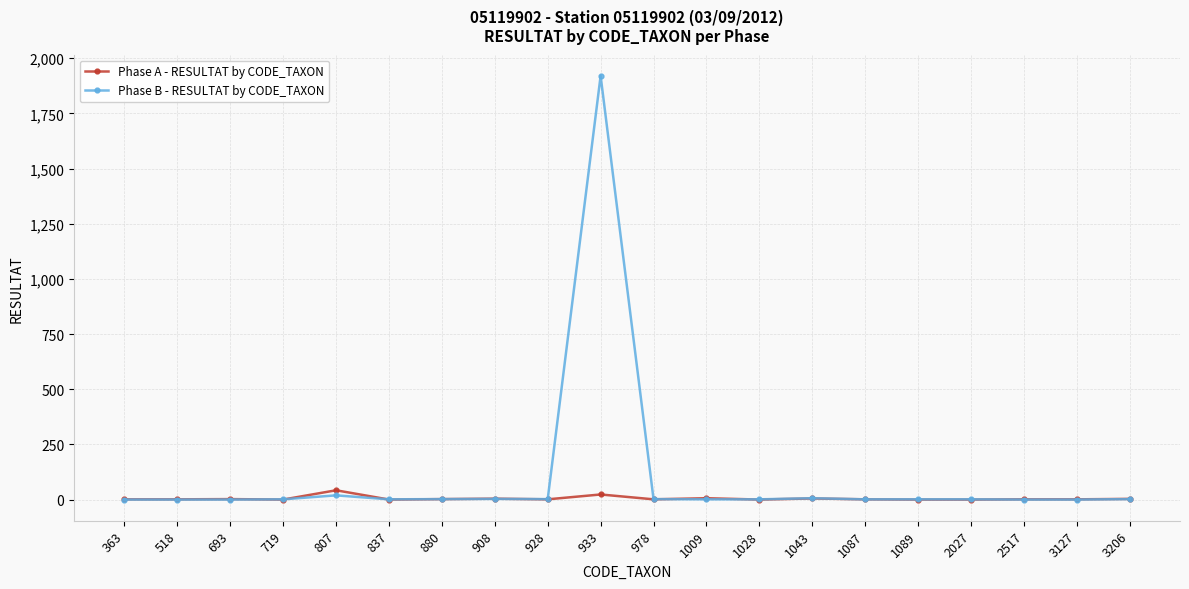

True or false: Phase A - RESULTAT by CODE_TAXON and Phase B - RESULTAT by CODE_TAXON intersect in this chart.

True